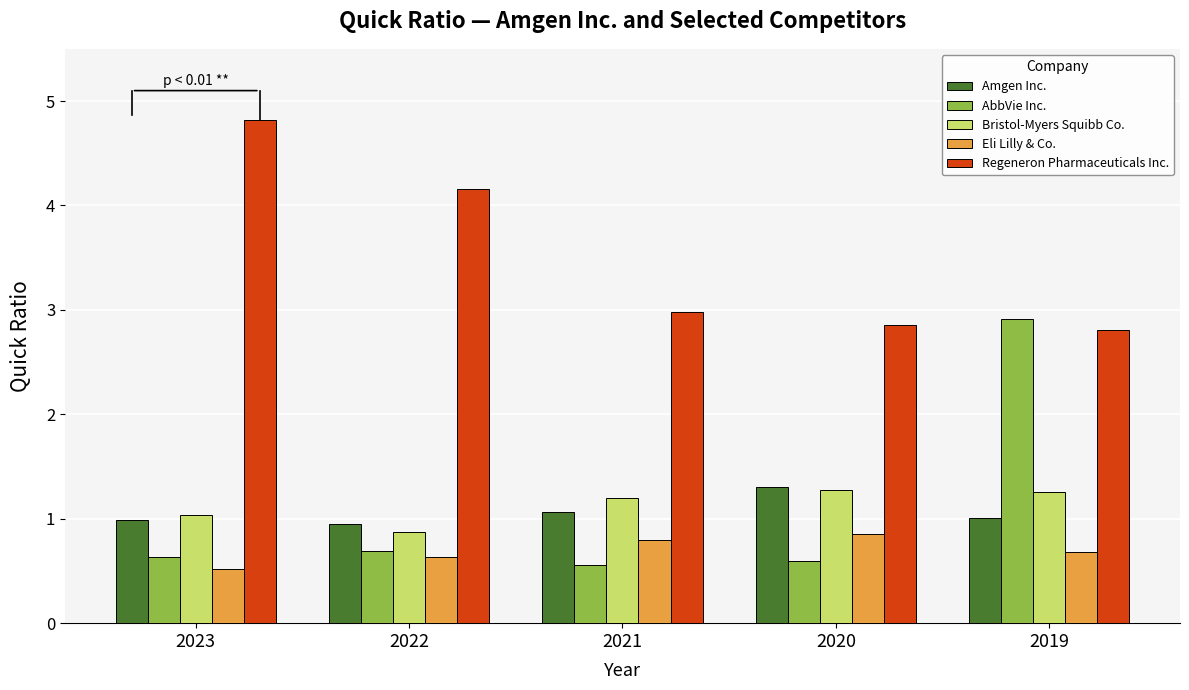

What is the value of the Bristol-Myers Squibb Co. bar at the 1st from the left?

1.0